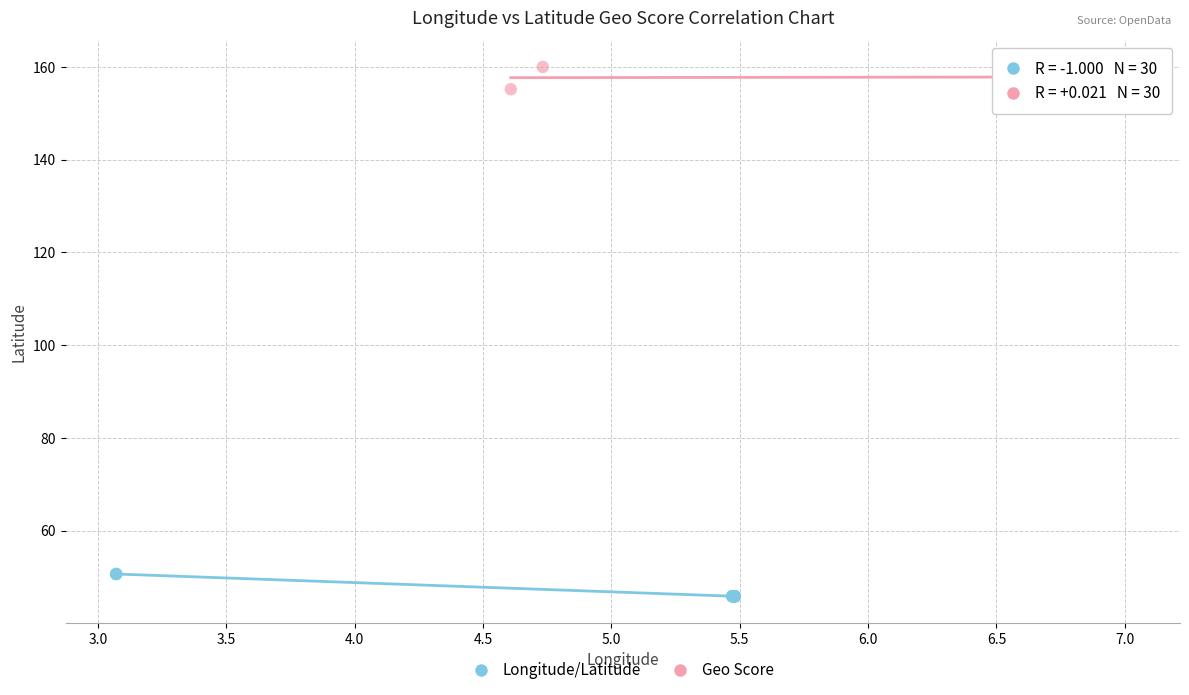

Which series reaches the maximum Y coordinate?

Geo Score